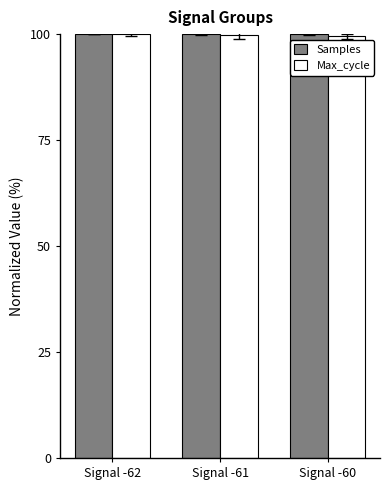

What is the total value across all series at Signal -60?

199.4